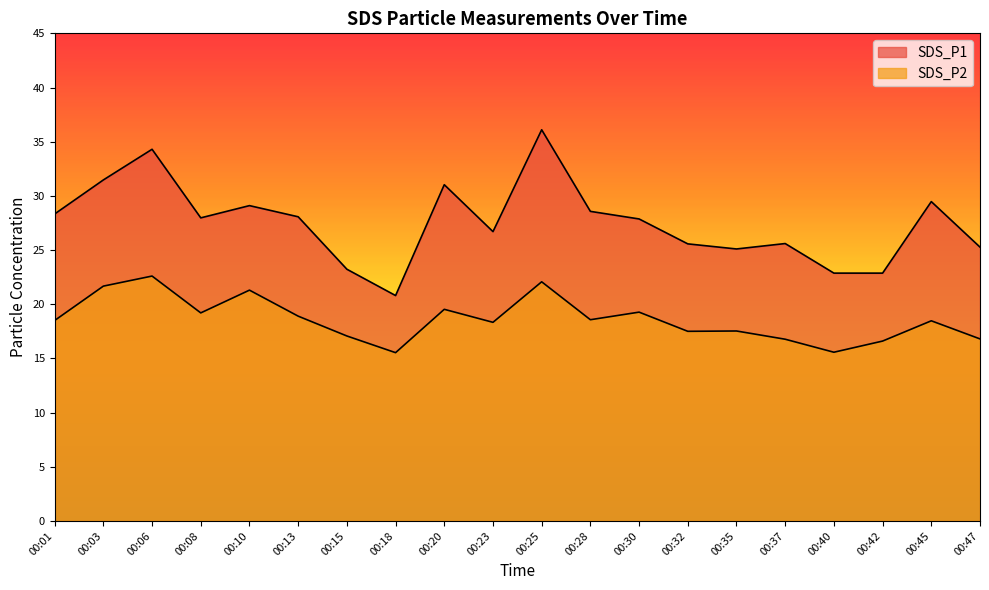

True or false: SDS_P1 has more than 0 interior local peaks.

True